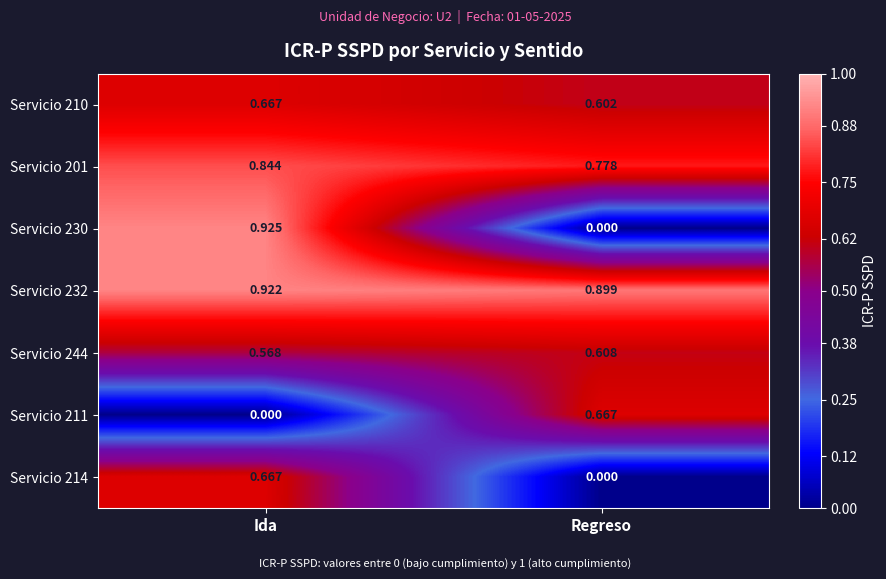

At how many categories does at least one series exceed 0?

2